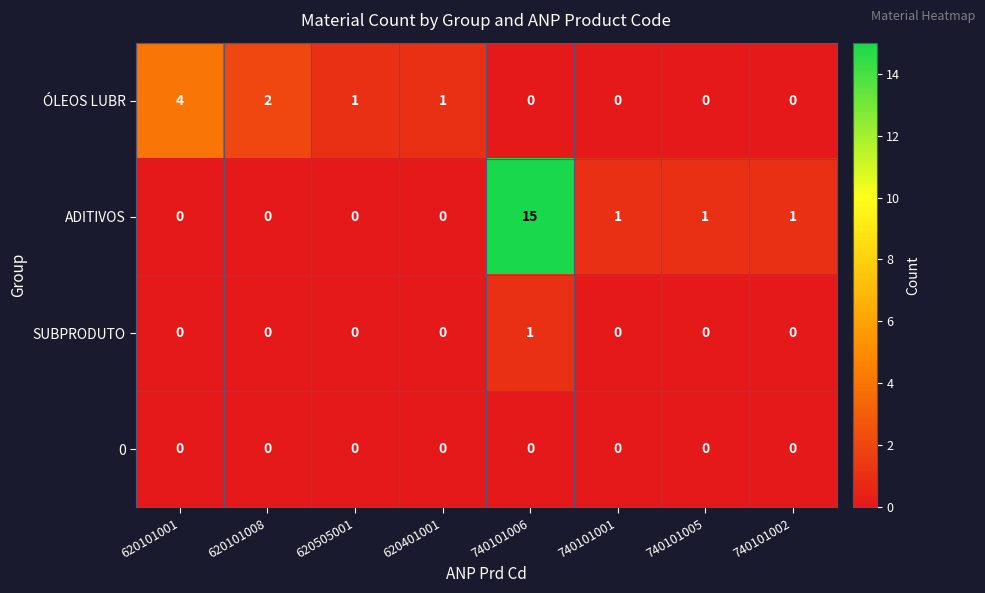

How many data points does each series have?

8